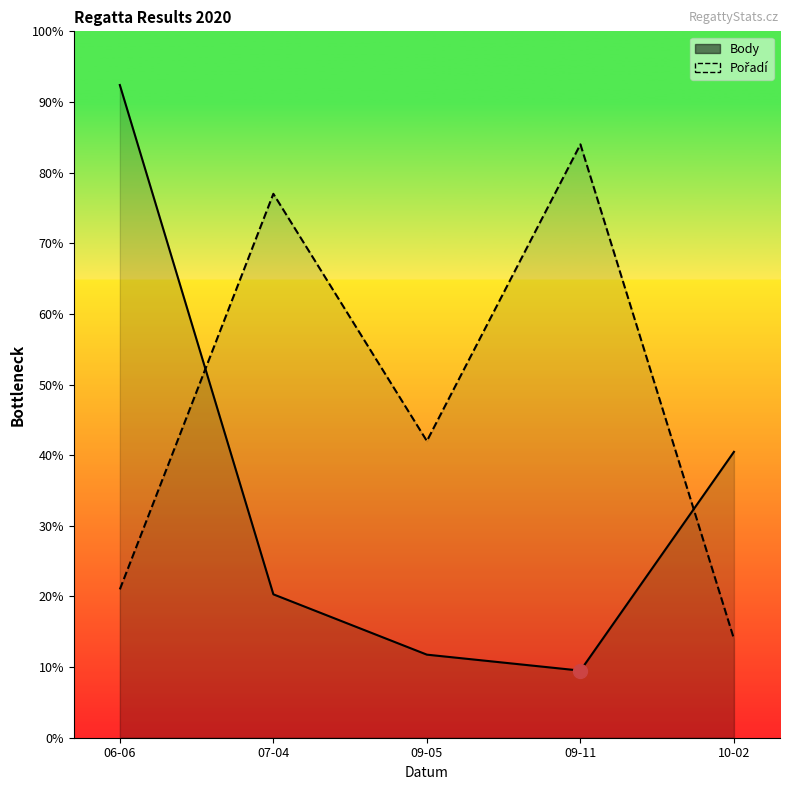

At which label does Body reach its peak?

06-06